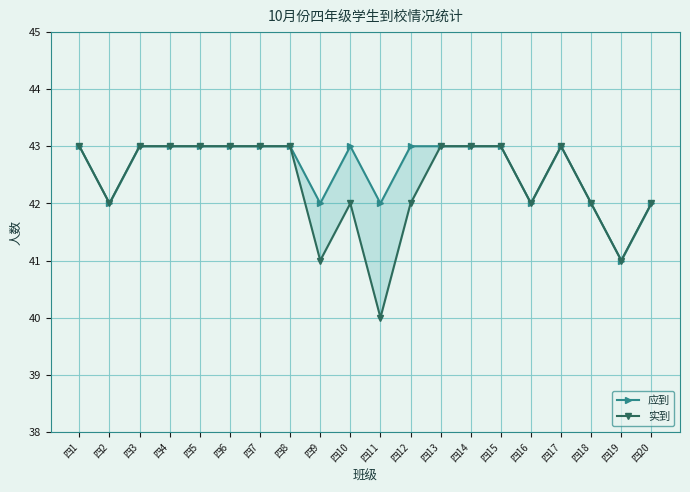

At 四20, list the series in order from smallest to largest.

应到, 实到